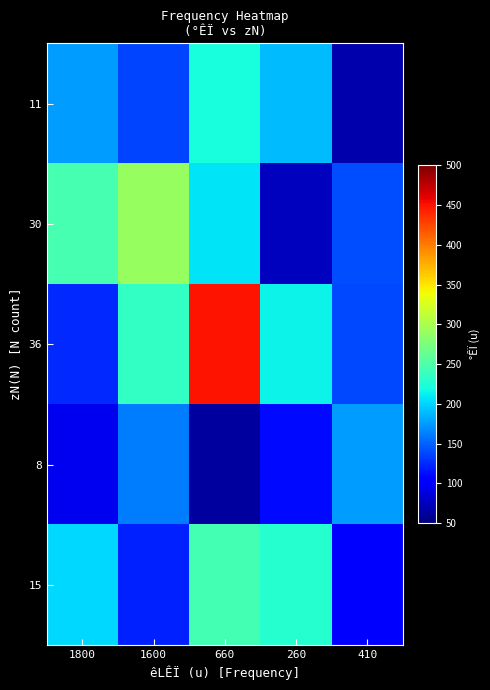

Between 660 and 410, which series saw the biggest shift?

36